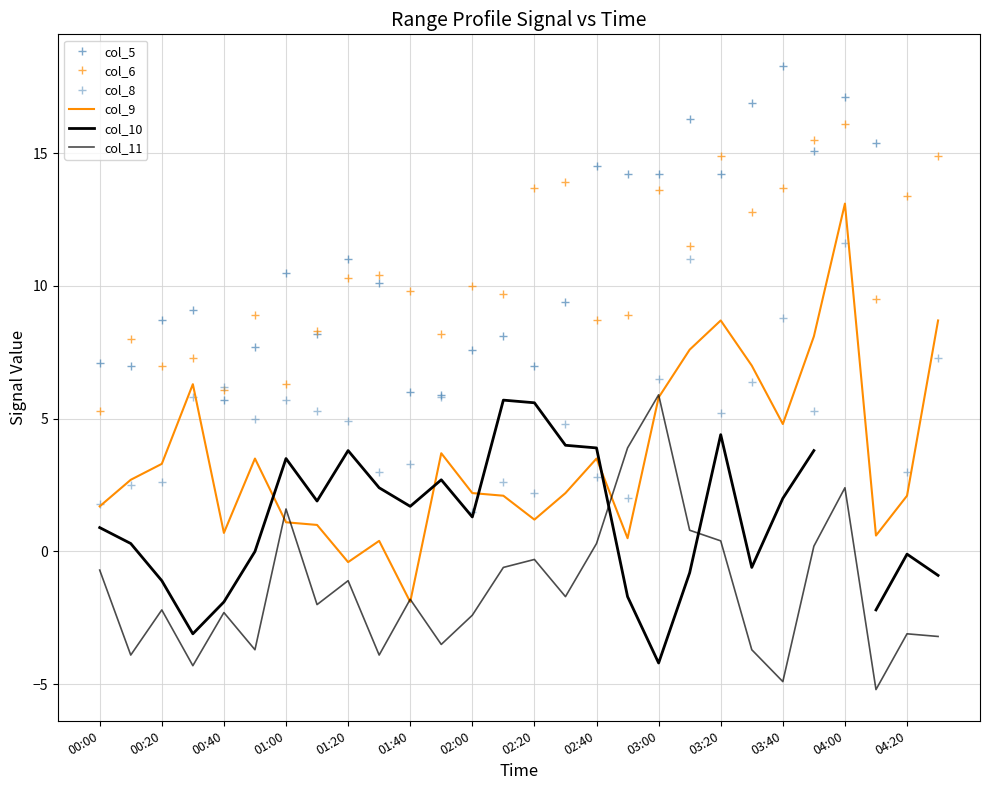

True or false: col_6 and col_9 intersect in this chart.

False